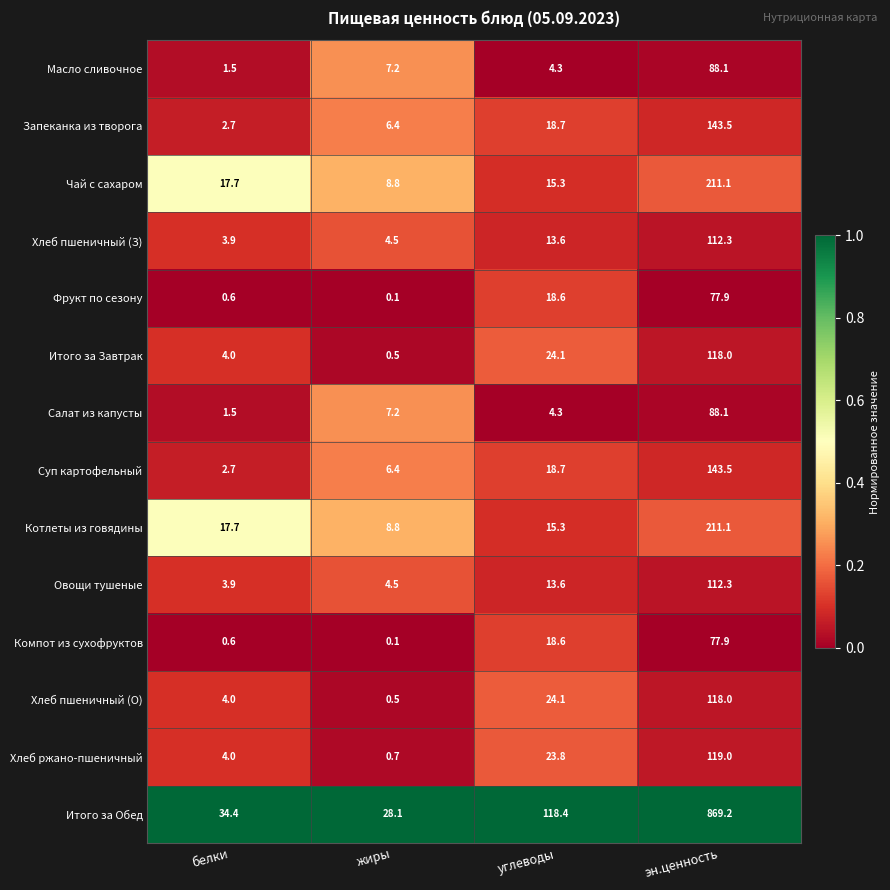

List the labels in order of Хлеб пшеничный (З) value, smallest first.

белки, жиры, углеводы, эн.ценность